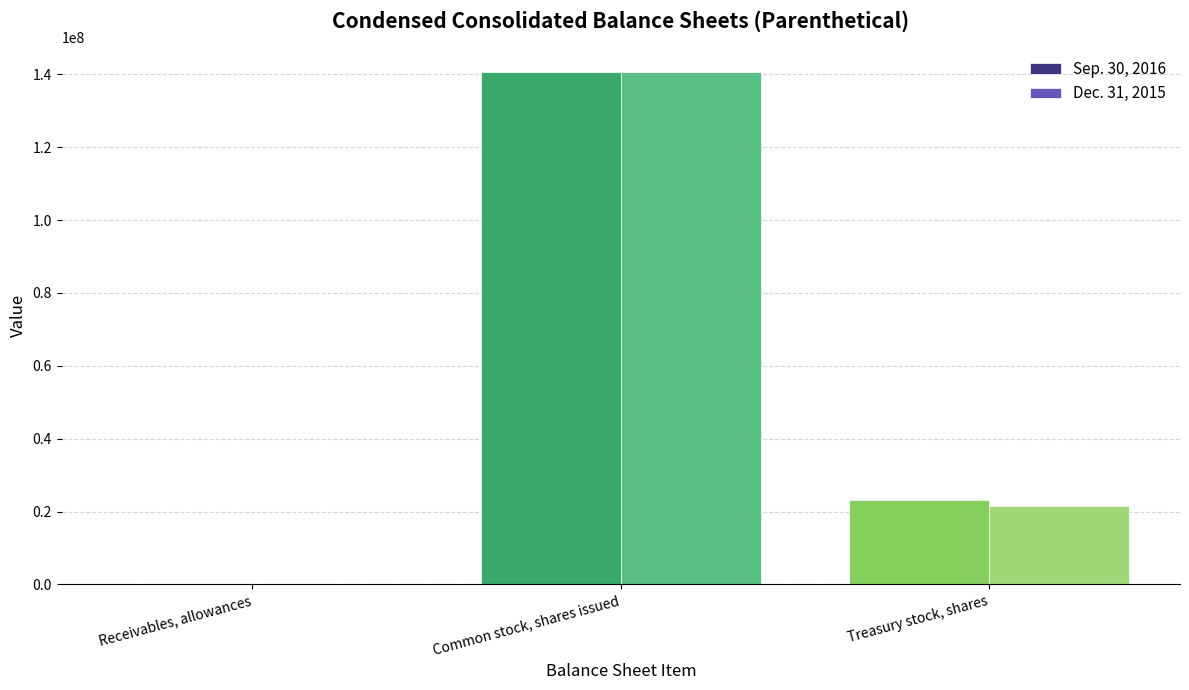

Between Common stock, shares issued and Treasury stock, shares, which series saw the biggest shift?

Dec. 31, 2015